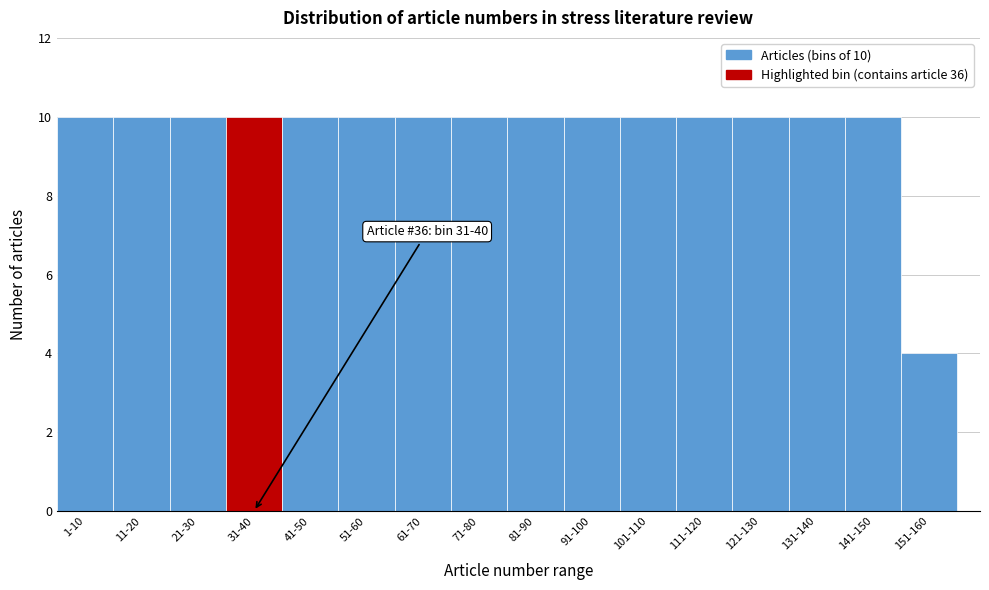

Reading right to left, list all the values displayed in this chart.

4	10	10	10	10	10	10	10	10	10	10	10	10	10	10	10